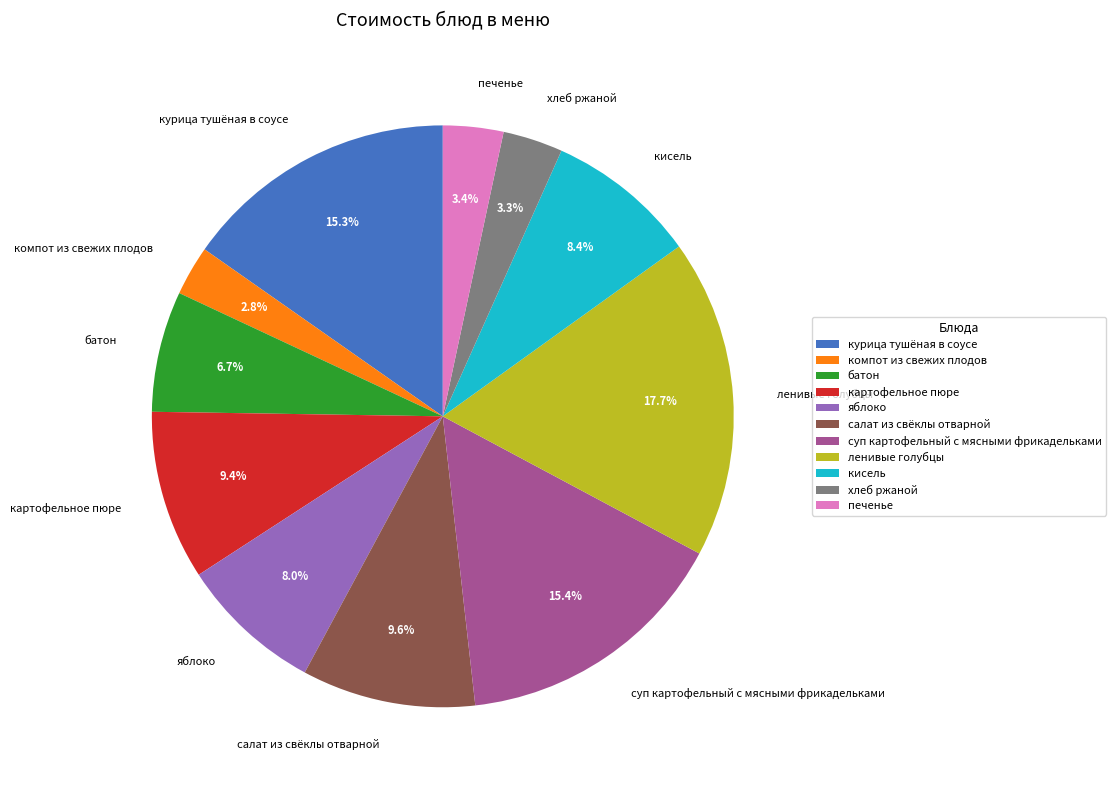

To the nearest percent, what percentage of the pie is картофельное пюре?

9%